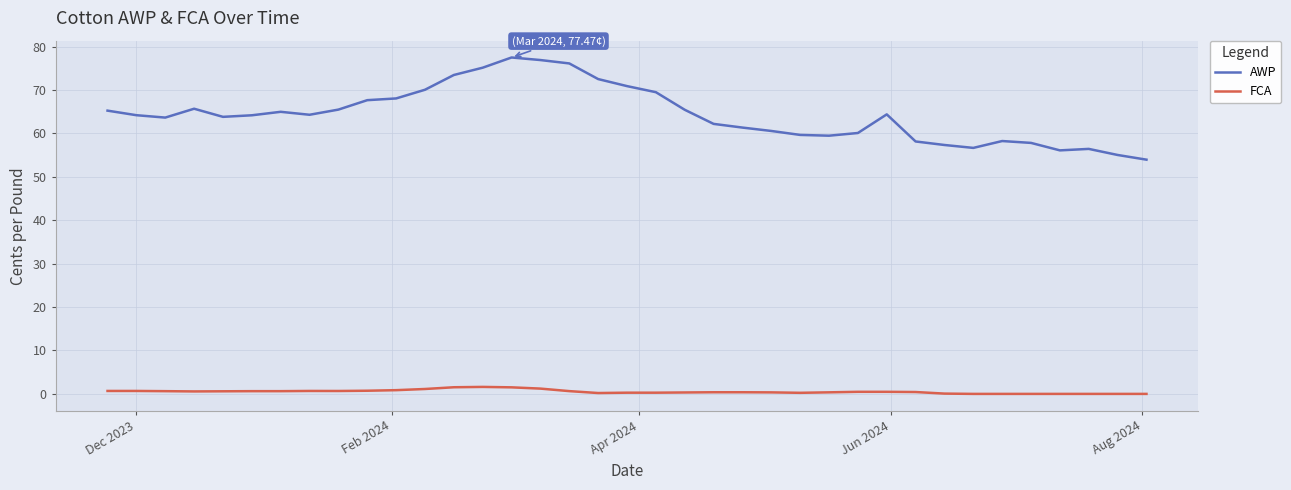

What is the difference between the maximum and second lowest values in the FCA series?

1.6